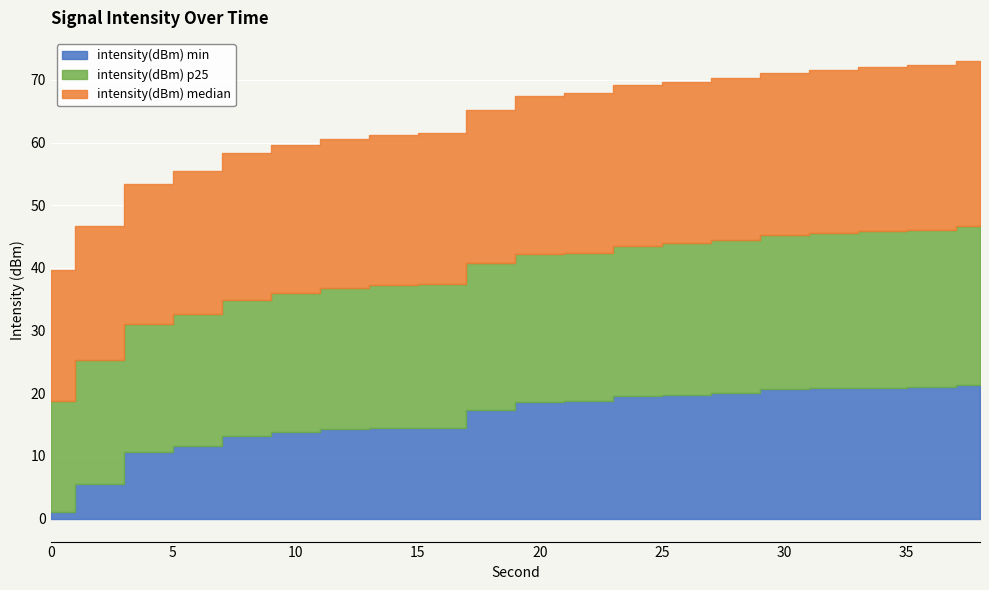

Does the chart display data point markers on the line(s)?

No